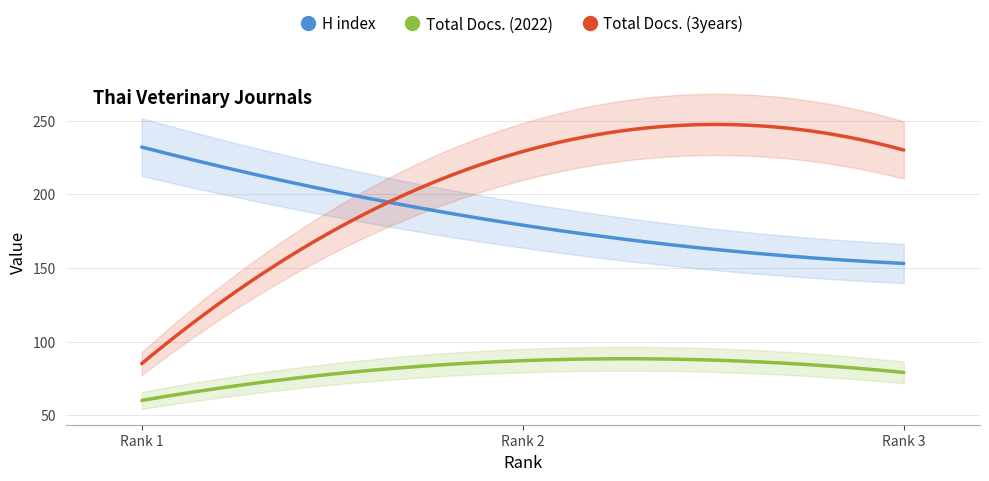

What is the difference between the maximum and minimum values in the Total Docs. (3years) series?

162.4